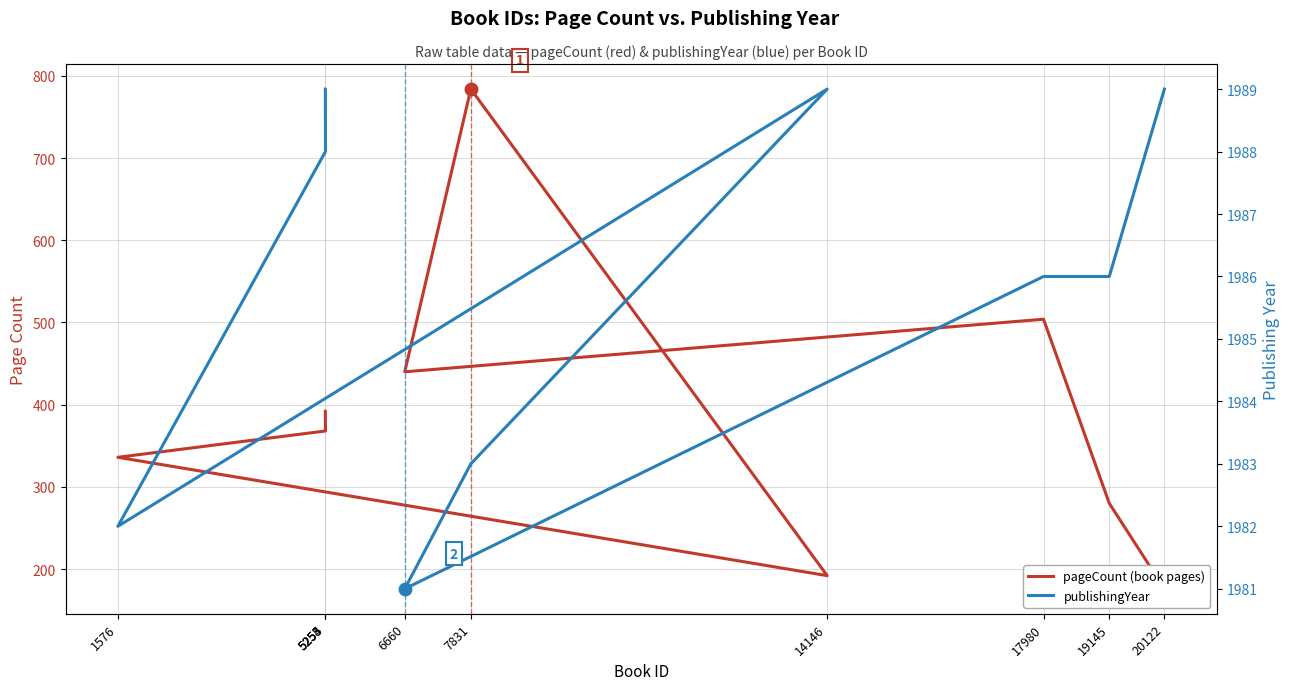

What is the highest value of the pageCount (book pages) series?

784